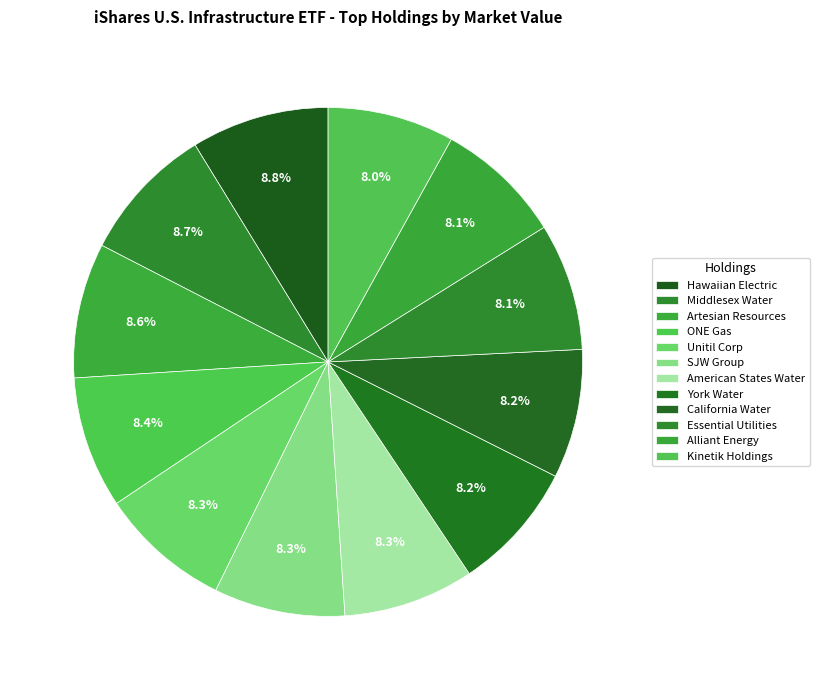

How many segments does this pie chart have?

12